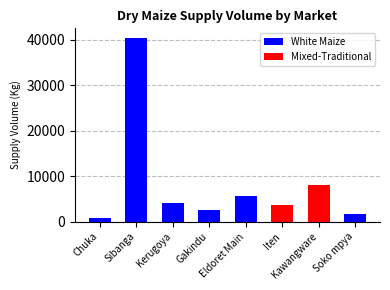

What is the change in value from Sibanga to Kerugoya?

-36500